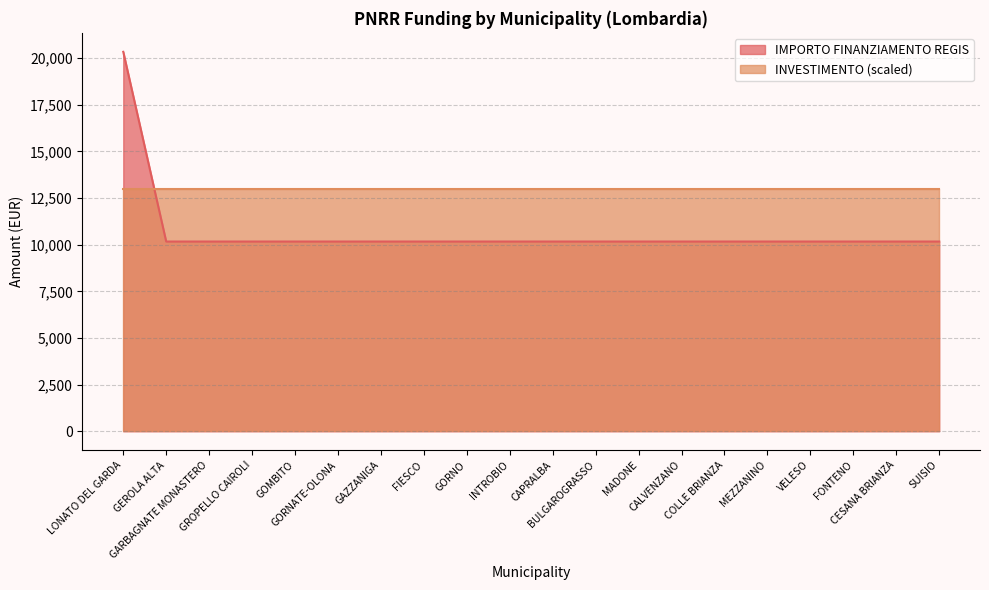

Between SUISIO and INTROBIO, which is larger?

SUISIO